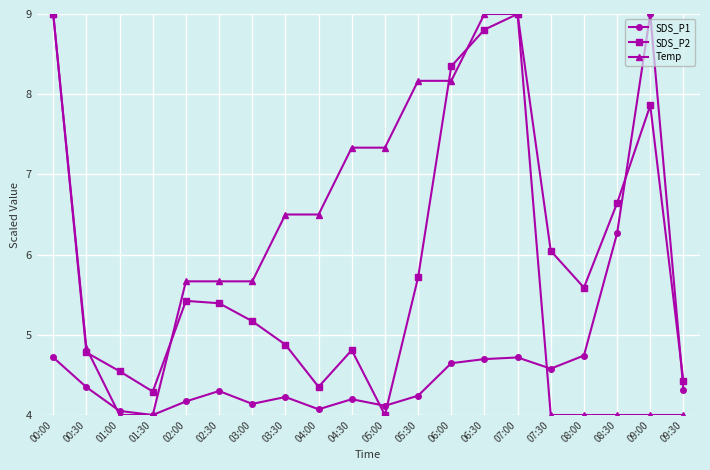

True or false: SDS_P1 has more than 2 interior local peaks.

True